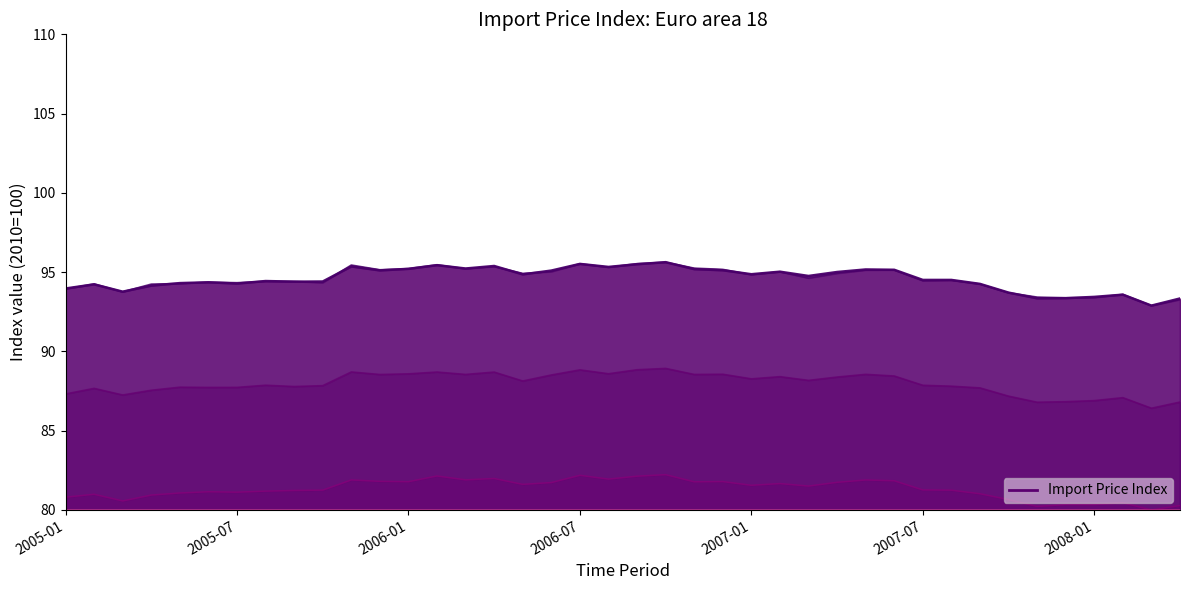

Reading right to left, extract all data points from this chart.

93.3	92.9	93.6	93.4	93.4	93.3	93.7	94.3	94.5	94.5	95.2	95.2	95.0	94.8	95.0	94.9	95.1	95.2	95.6	95.5	95.3	95.5	95.1	94.9	95.4	95.2	95.4	95.2	95.1	95.4	94.4	94.4	94.4	94.3	94.4	94.3	94.2	93.8	94.2	94.0